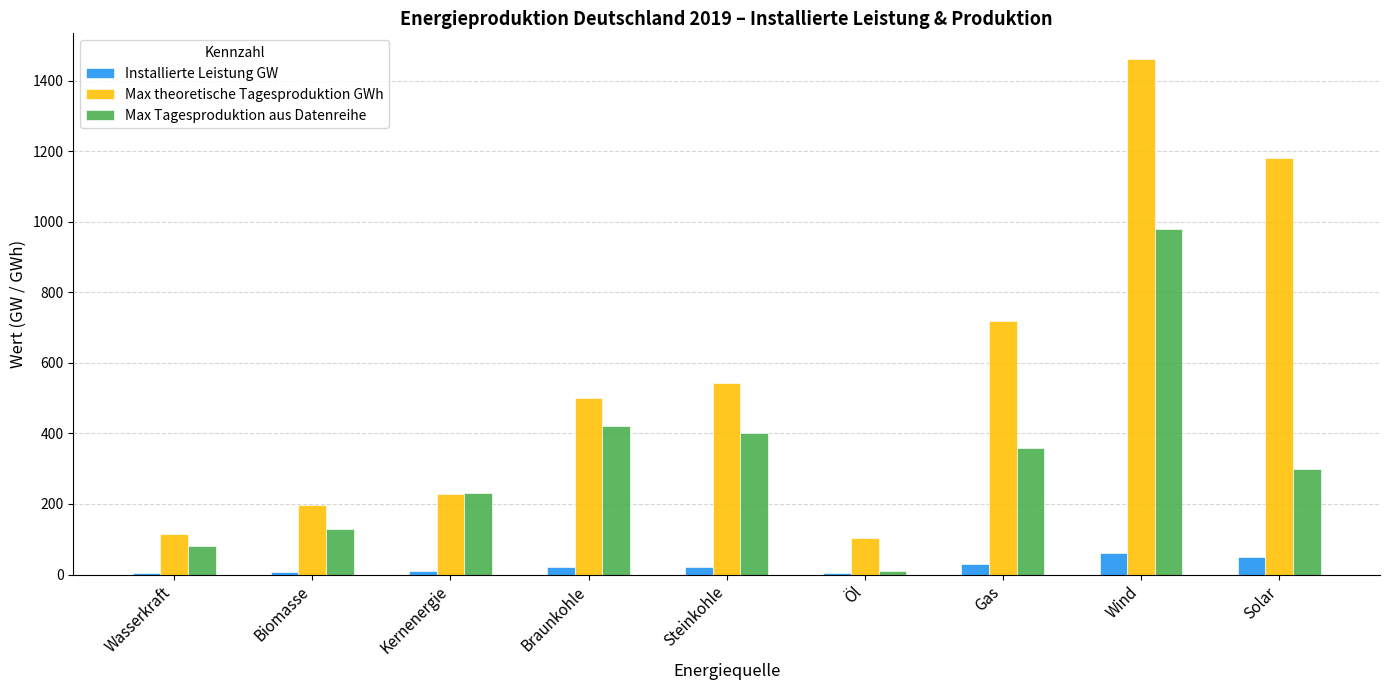

Which series has the largest total across all categories?

Max theoretische Tagesproduktion GWh